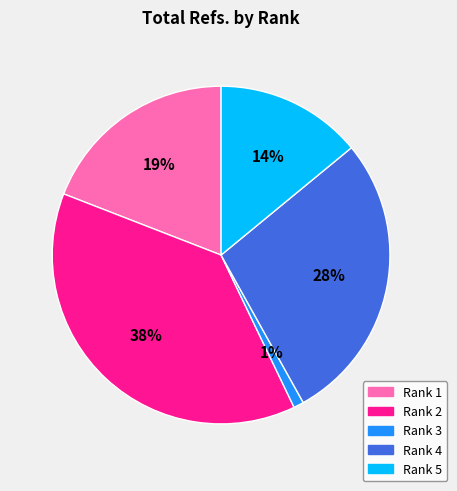

To the nearest percent, what portion does Rank 5 represent?

14%